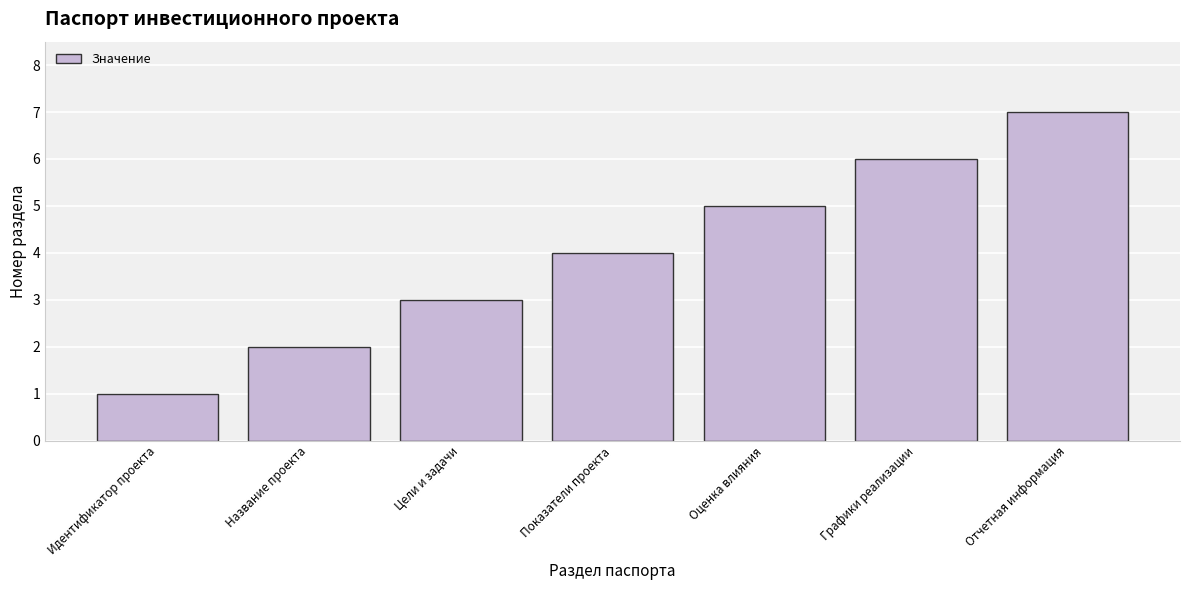

What is the smallest value displayed?

1